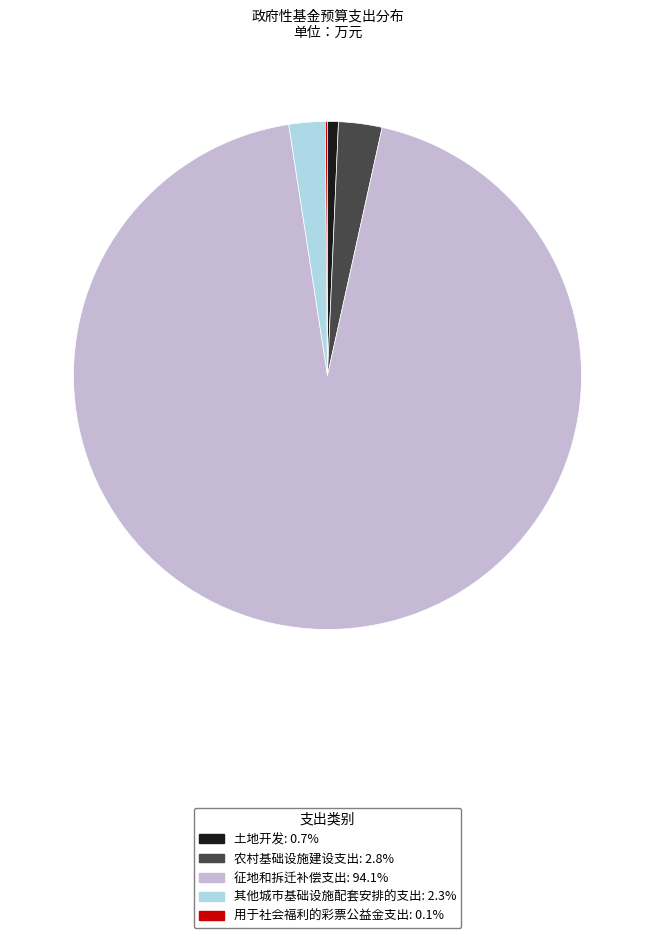

Which has a higher value, 征地和拆迁补偿支出 or 农村基础设施建设支出?

征地和拆迁补偿支出